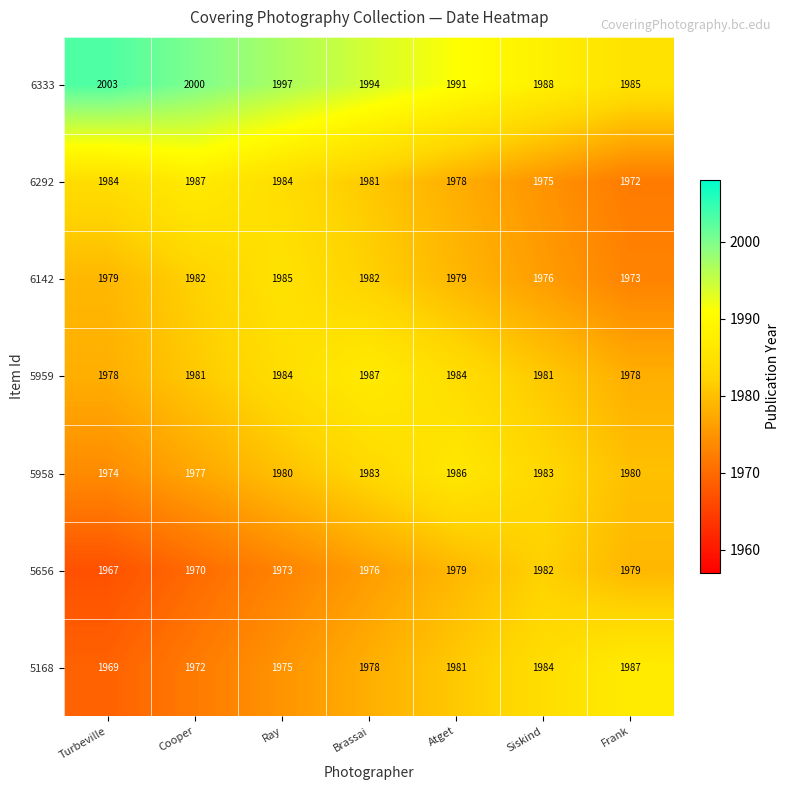

What is the spread (max minus min) of values at Atget?

13